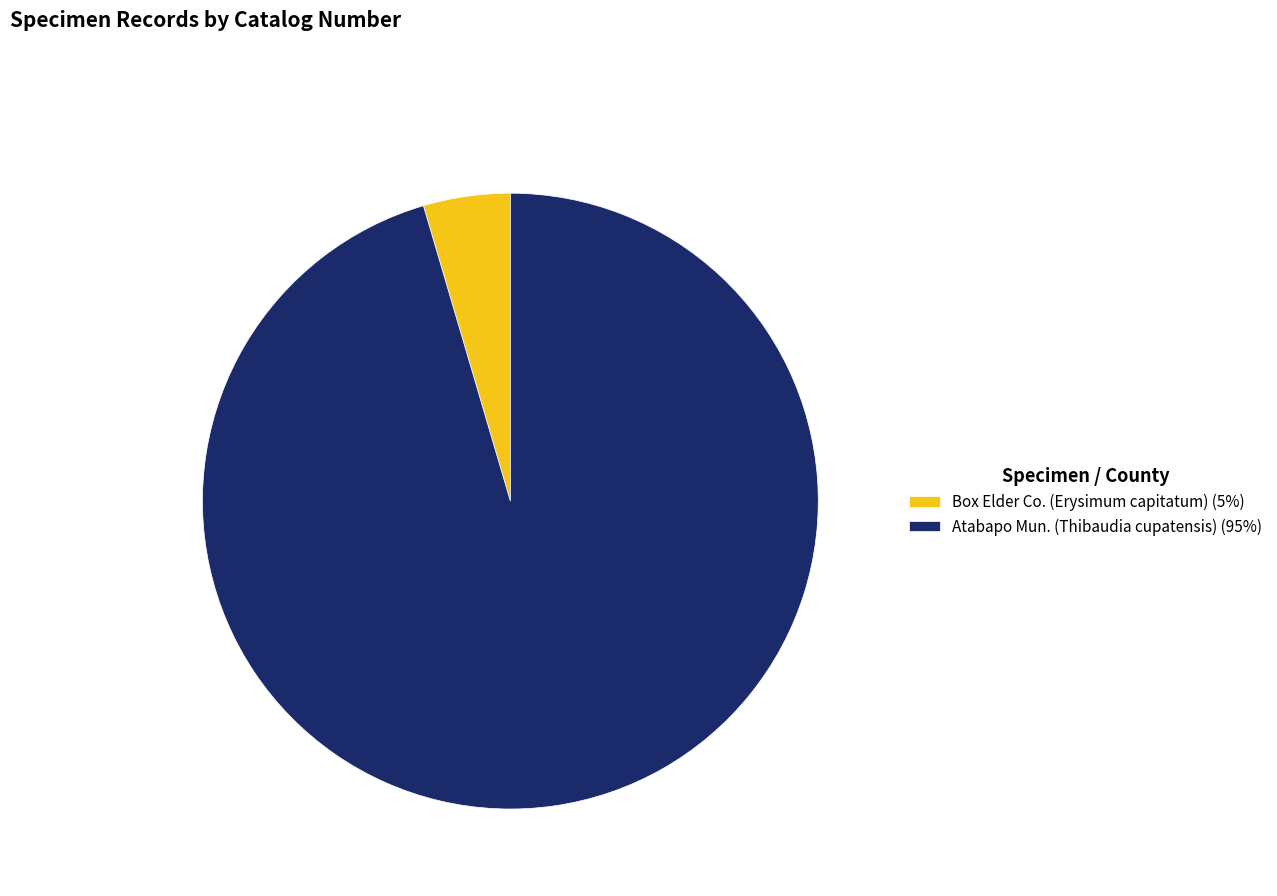

Which has a higher value, Box Elder Co. (Erysimum capitatum) or Atabapo Mun. (Thibaudia cupatensis)?

Atabapo Mun. (Thibaudia cupatensis)